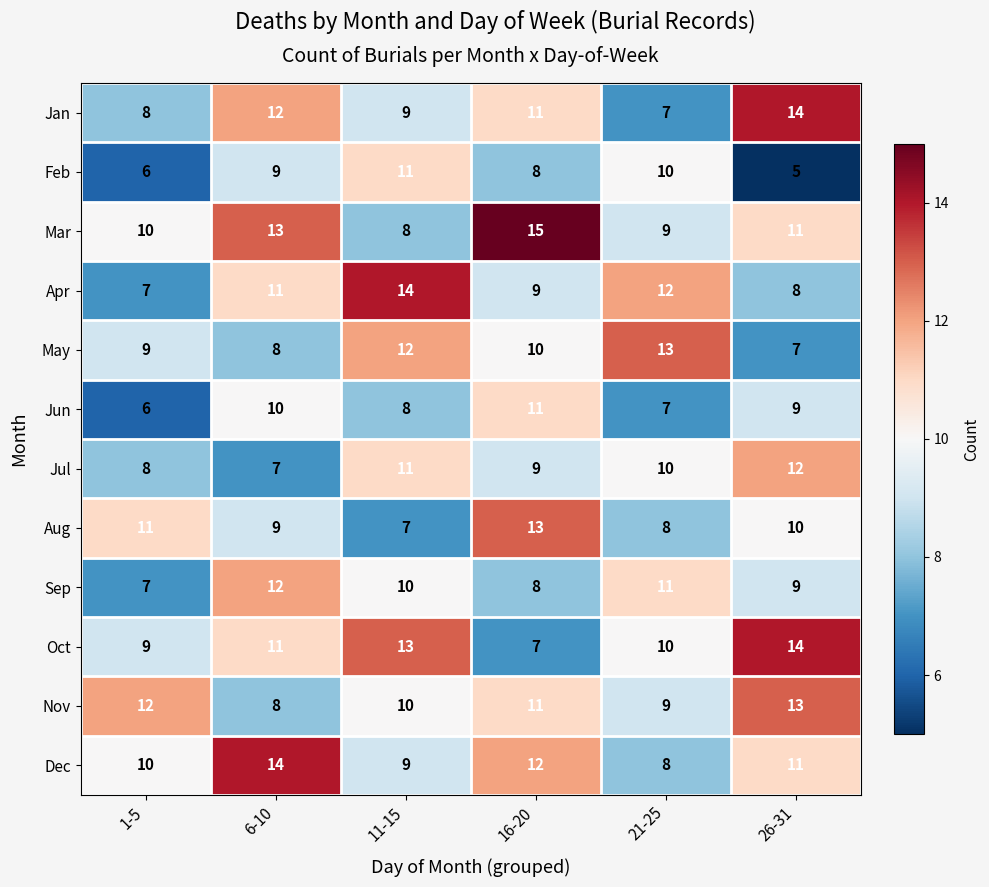

What is the difference between the maximum and minimum values in the Jun series?

5